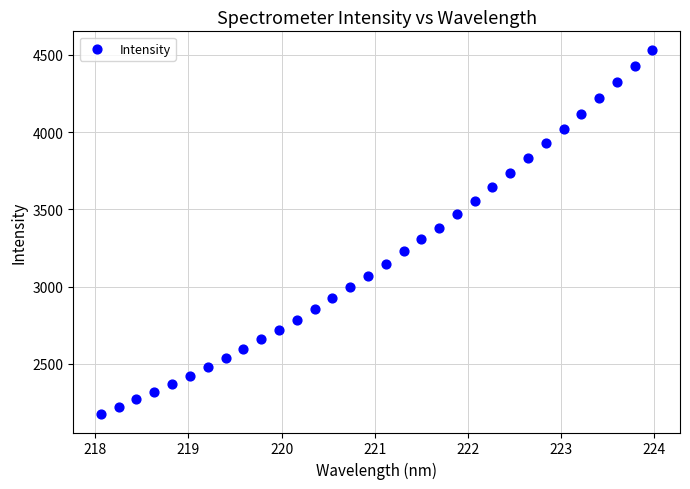

What is the range of X values (max minus min)?

5.9